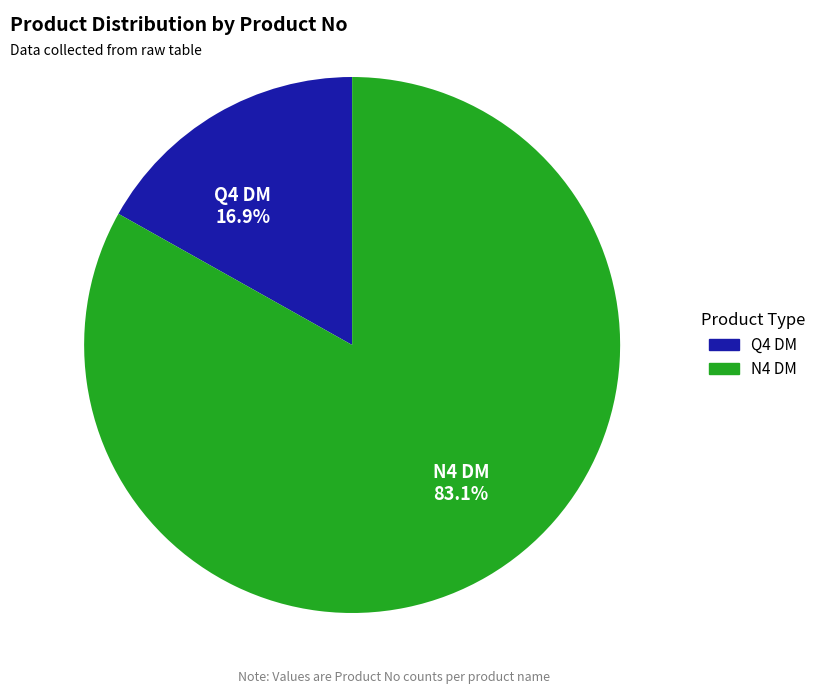

To the nearest percent, what portion does Q4 DM represent?

17%